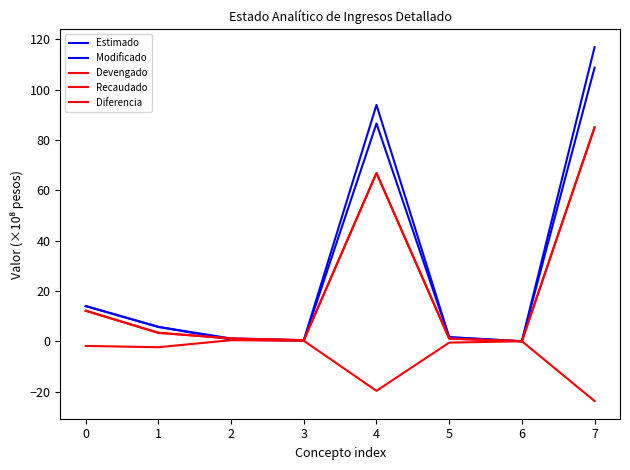

Reading right to left, list all the values displayed in this chart.

Estimado: 7=108.7	6=0.0	5=1.6	4=86.5	3=0.2	2=0.7	1=5.7	0=14.0
Modificado: 7=116.9	6=0.0	5=1.7	4=93.9	3=0.4	2=1.1	1=5.7	0=14.0
Devengado: 7=85.0	6=0.0	5=1.1	4=66.9	3=0.4	2=1.1	1=3.4	0=12.1
Recaudado: 7=85.0	6=0.0	5=1.1	4=66.9	3=0.4	2=1.1	1=3.4	0=12.1
Diferencia: 7=-23.7	6=0.0	5=-0.5	4=-19.7	3=0.2	2=0.4	1=-2.3	0=-1.9